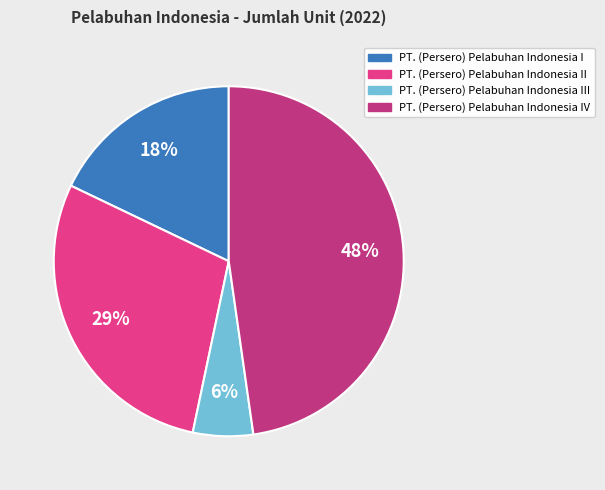

Does PT. (Persero) Pelabuhan Indonesia III represent more than half of the total?

No